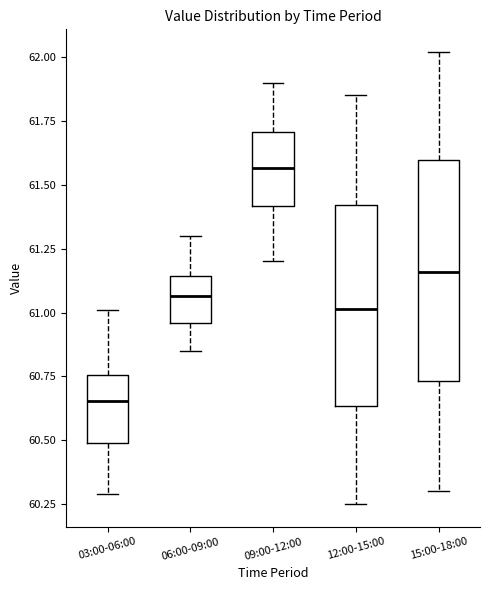

Where does the upper whisker of the box for 03:00-06:00 end on the y-axis? The values are not printed on the chart, so give them approximately, as read against the axis.

61.00